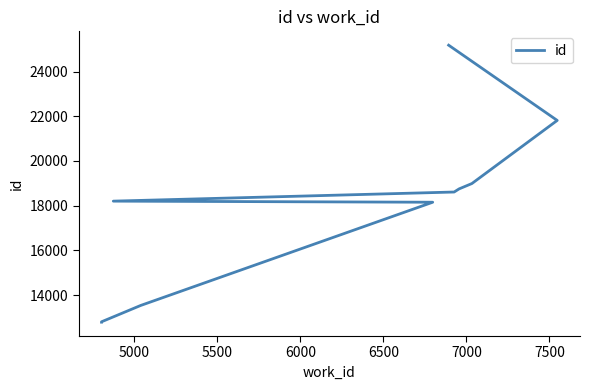

What is the difference between the maximum and minimum values?

12392